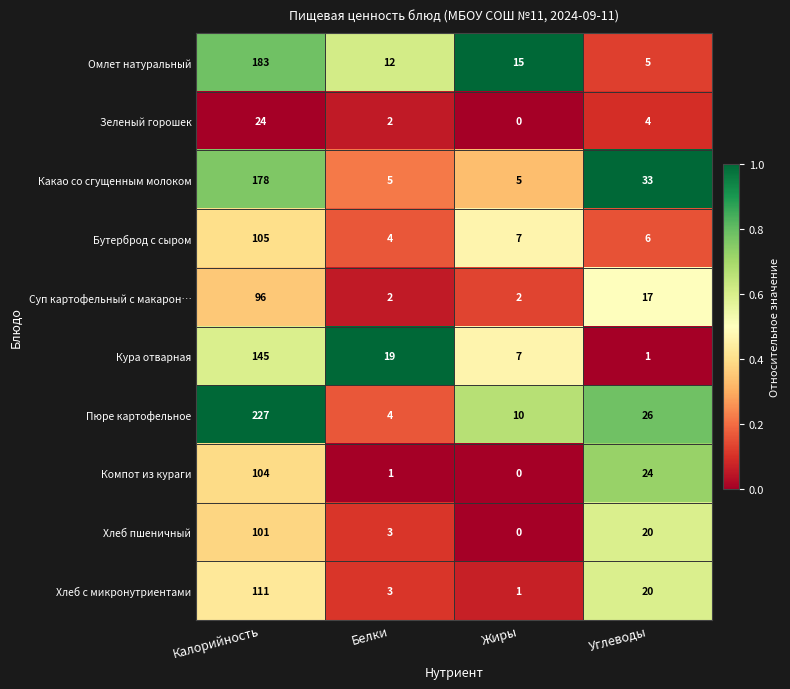

What is the approximate value of Омлет натуральный at Углеводы, to the nearest 5?

5